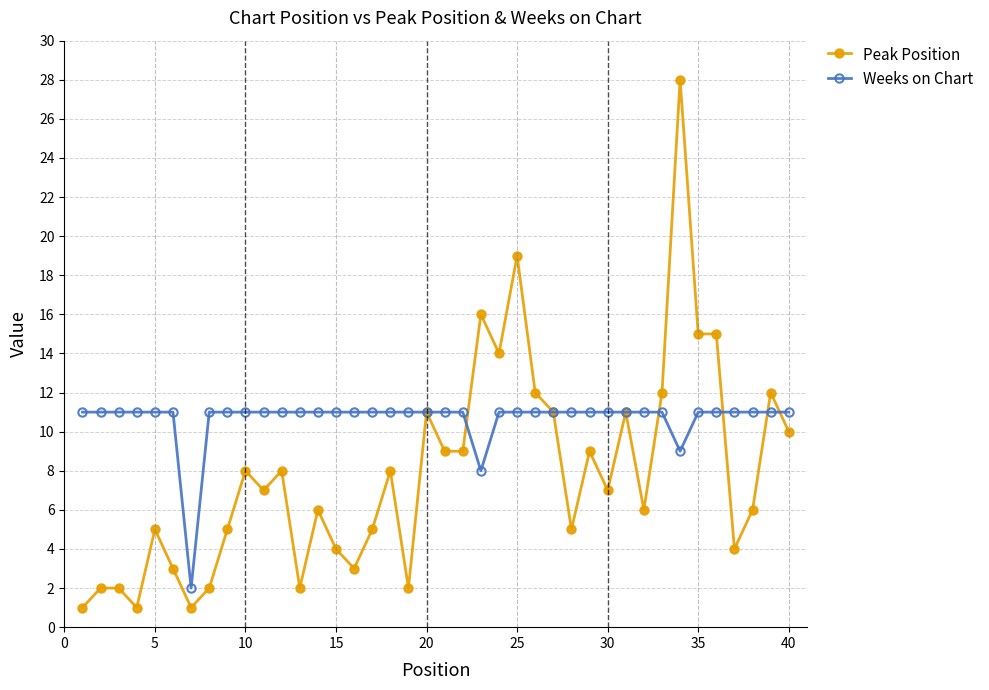

What is the maximum value for Weeks on Chart?

11